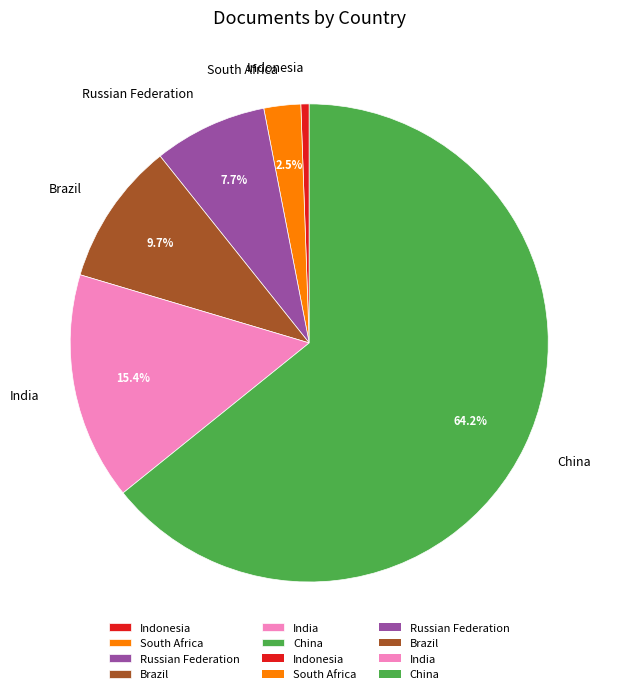

Approximately how many times larger is the value at India compared to China?

0.2